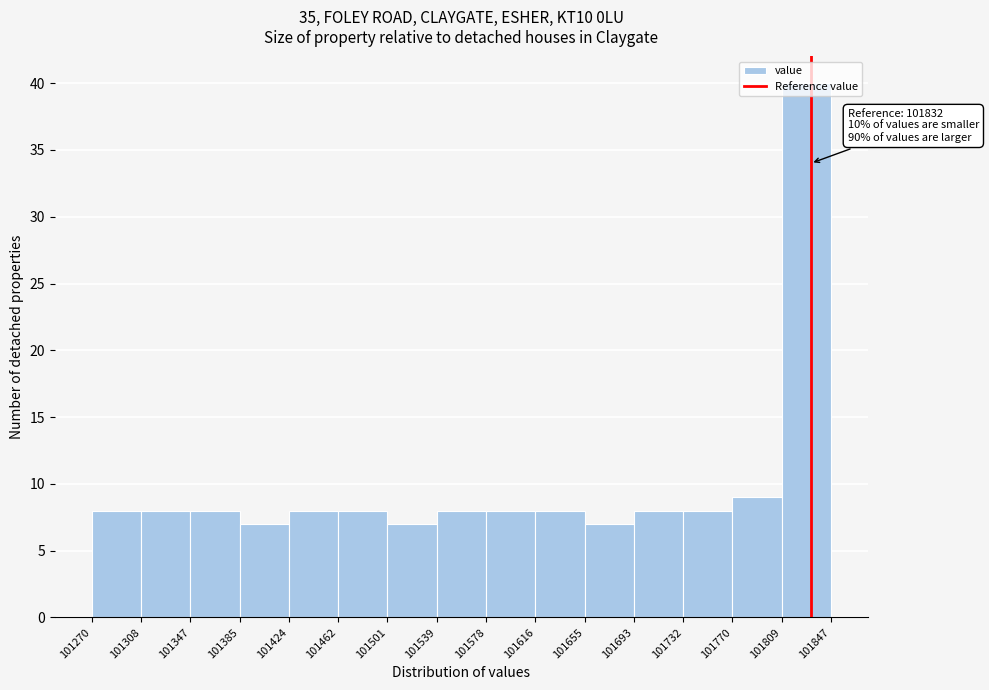

Which range on the x-axis has the tallest bar?

101809 to 101847